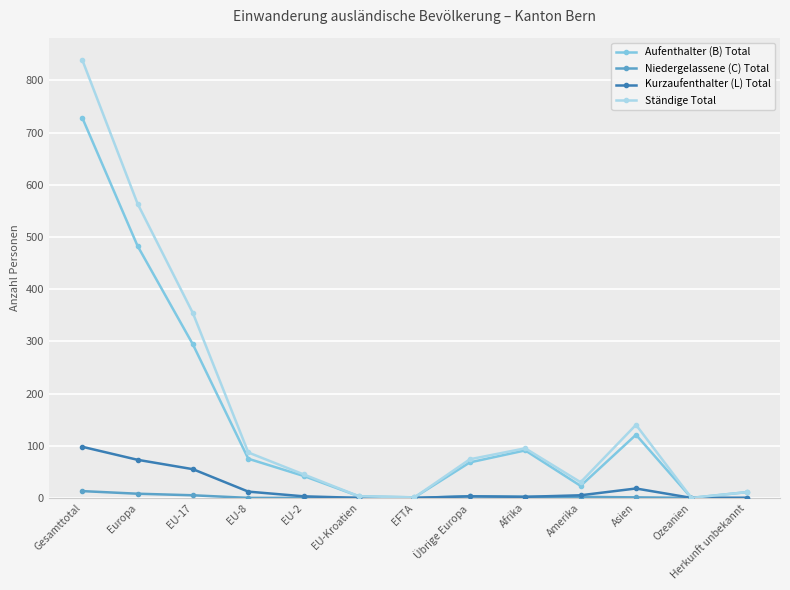

Is the value of Kurzaufenthalter (L) Total at Herkunft unbekannt greater than the value of Ständige Total at Amerika?

No